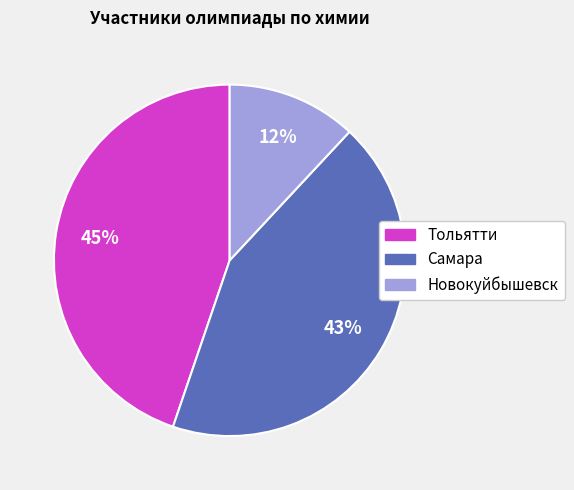

Approximately how many times larger is the value at Самара compared to Тольятти?

1.0